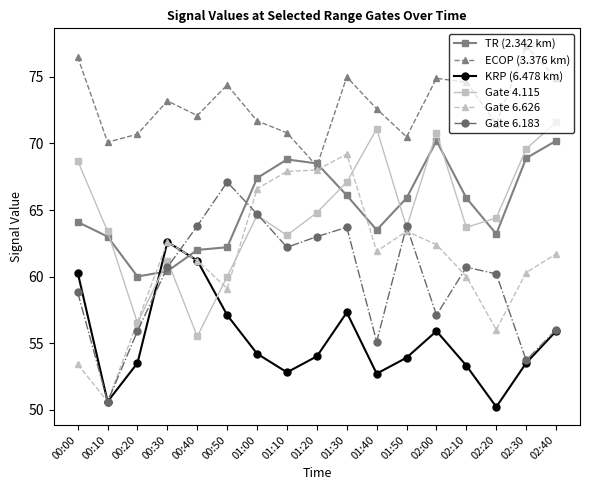

What are all the series names shown in the legend?

TR (2.342 km), ECOP (3.376 km), KRP (6.478 km), Gate 4.115, Gate 6.626, Gate 6.183